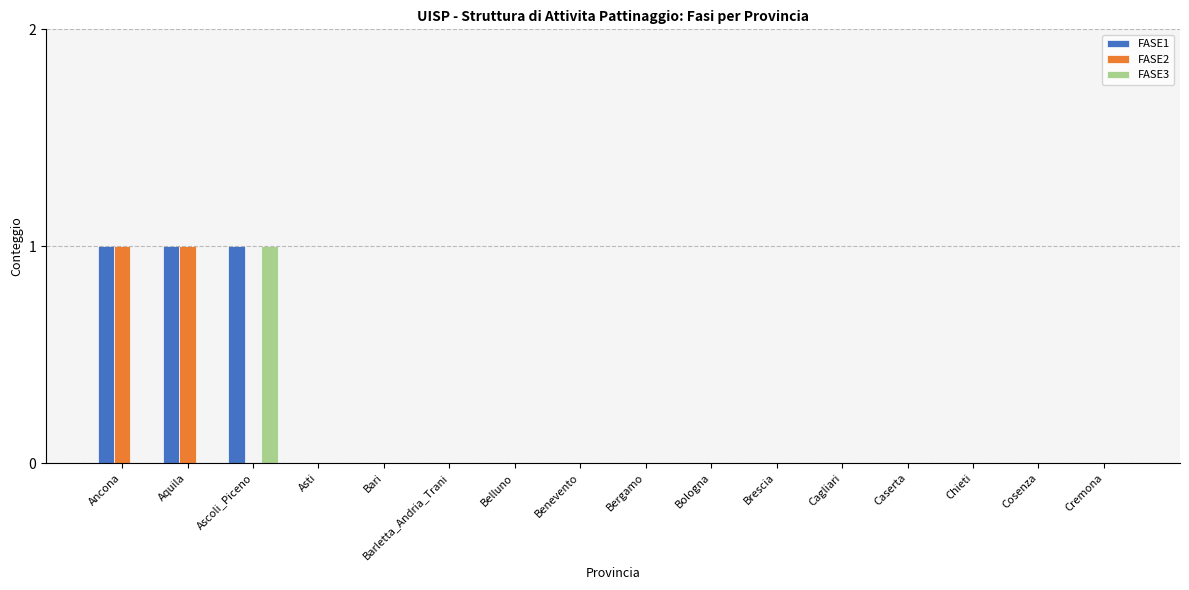

Is it true that FASE3 equals 1 at Bari?

False